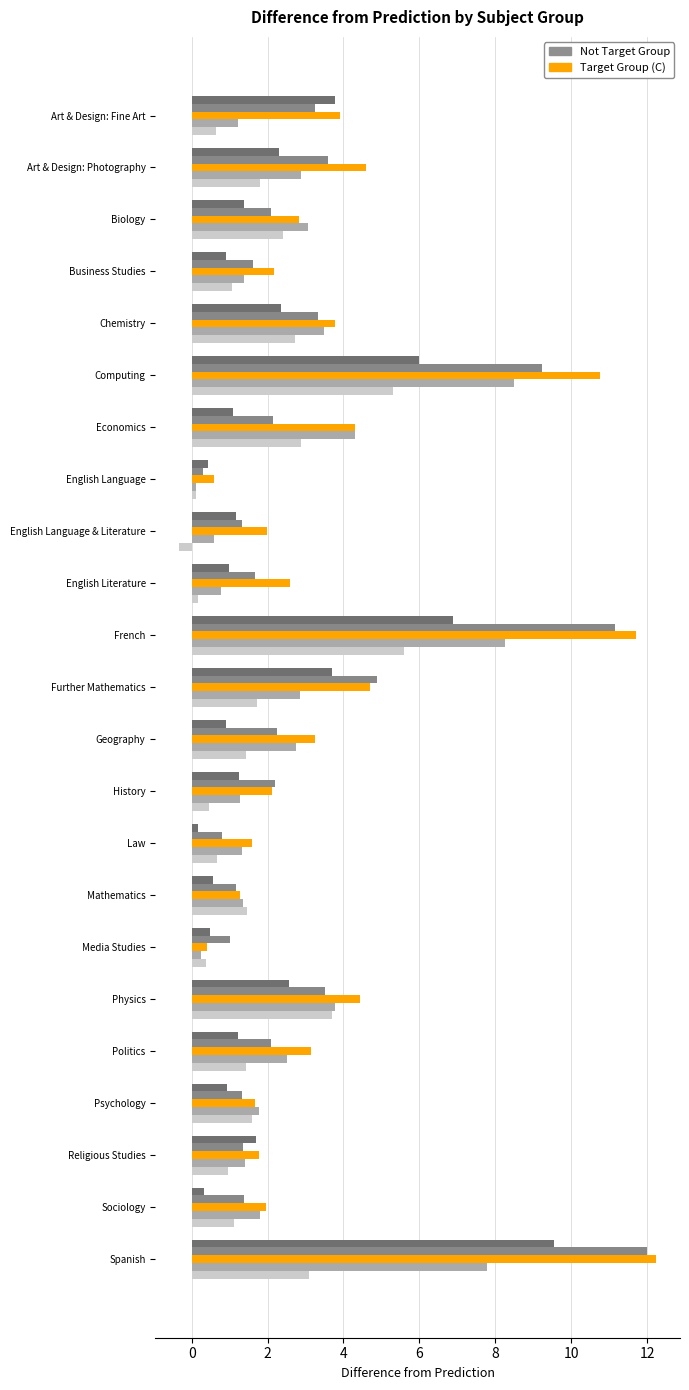

What is the minimum value shown in the chart?

-0.3